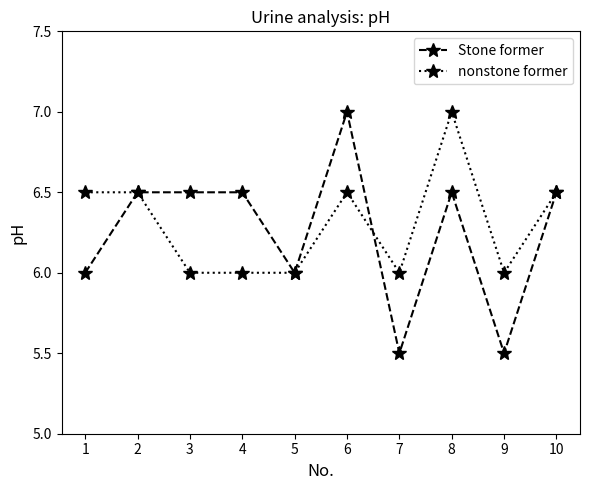

What is the value of the Stone former point at the 9th from the left?

5.5